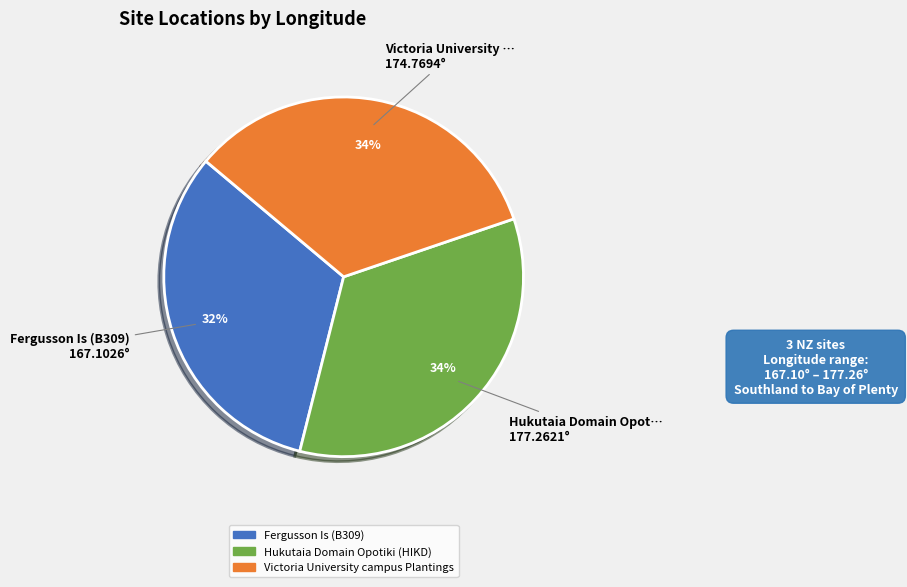

To the nearest percent, what is the difference between the largest and smallest slice percentages?

2%